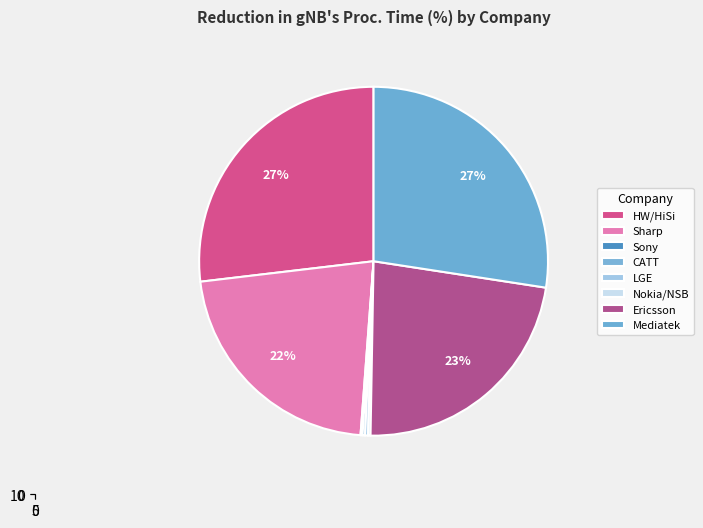

True or false: Nokia/NSB accounts for 1% of the total.

False